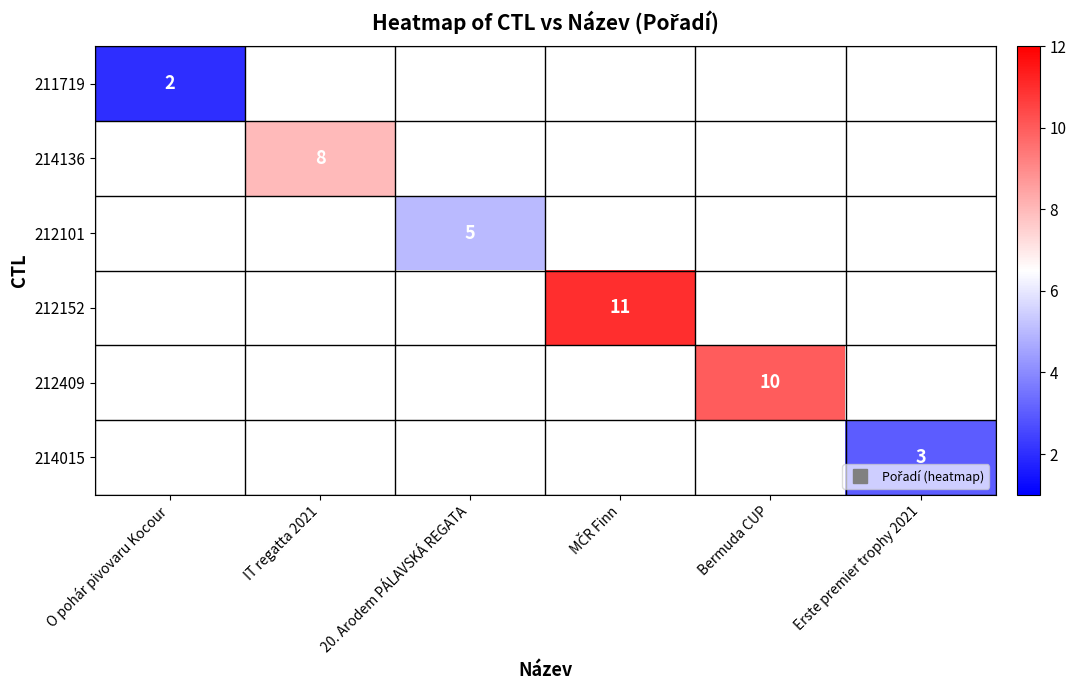

Rank the categories by 211719 value from lowest to highest.

O pohár pivovaru Kocour, IT regatta 2021, 20. Arodem PÁLAVSKÁ REGATA, MČR Finn, Bermuda CUP, Erste premier trophy 2021